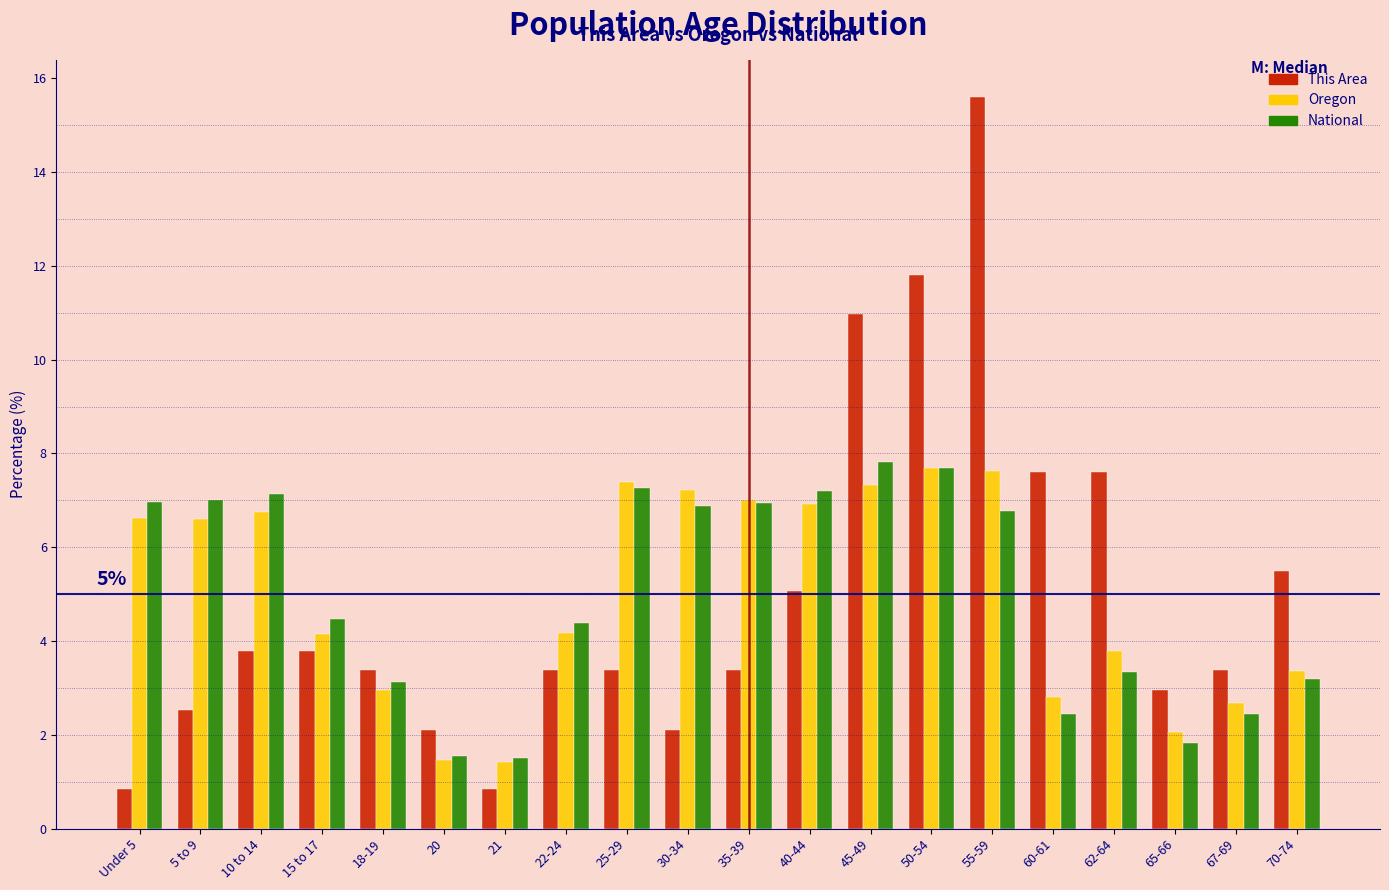

What is the total value across all series at 18-19?

9.5